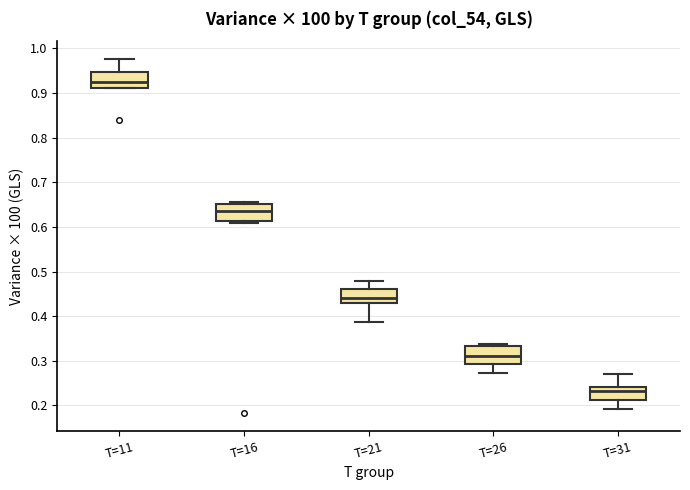

Where is the lower edge of the box for T=16 on the y-axis? The values are not printed on the chart, so give them approximately, as read against the axis.

0.61